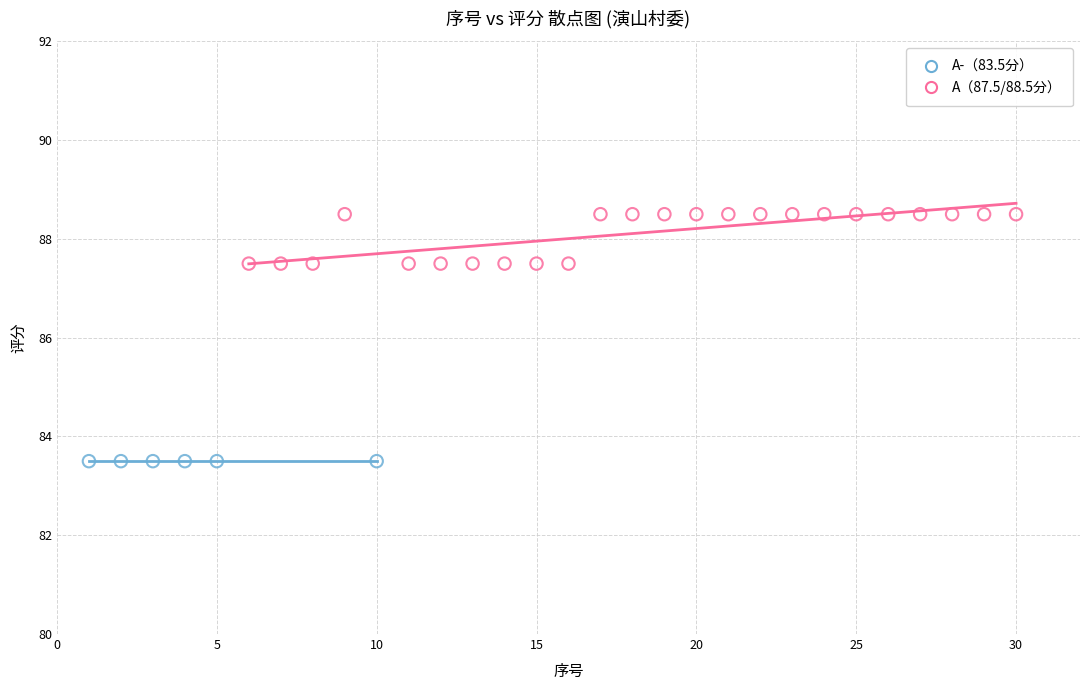

Which series reaches the minimum Y coordinate?

A-（83.5分）